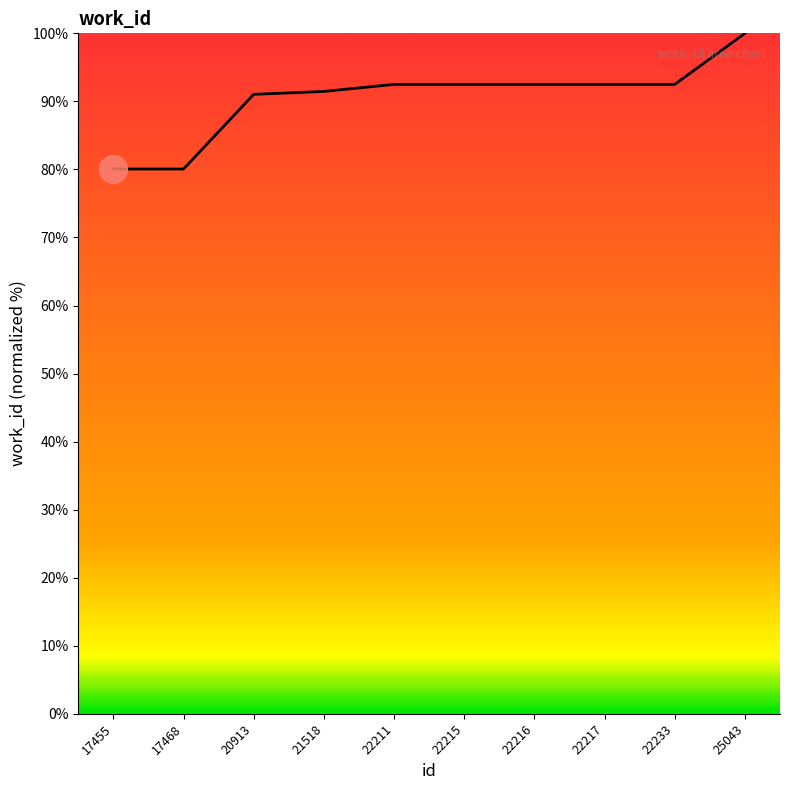

Approximately how many times larger is the value at 22211 compared to 17468?

1.2